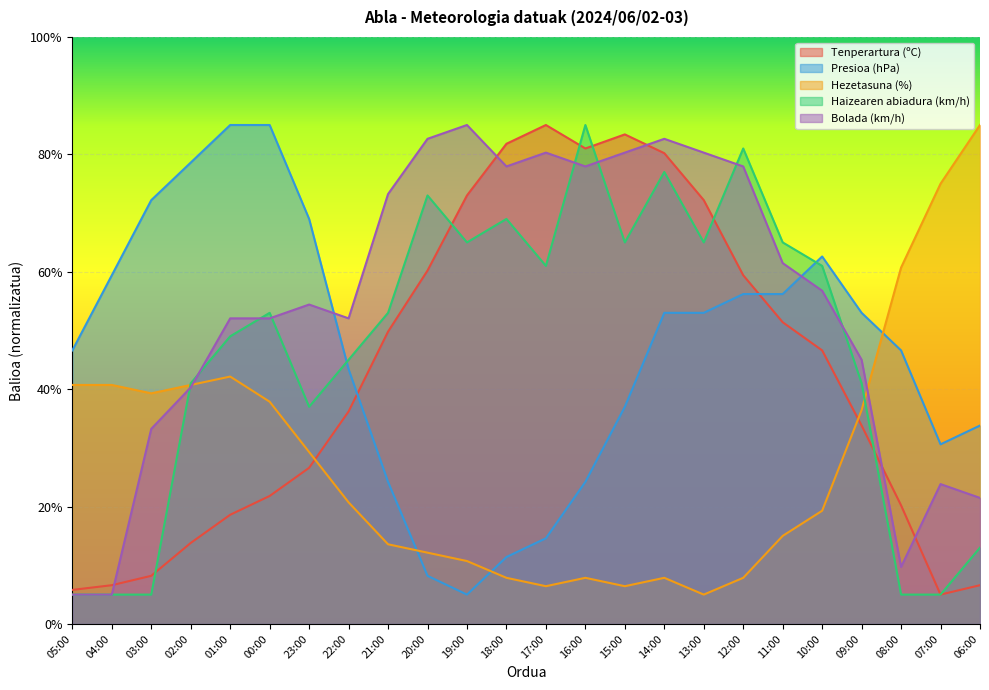

In Presioa (hPa), how many points are higher than both neighbors (excluding endpoints)?

1